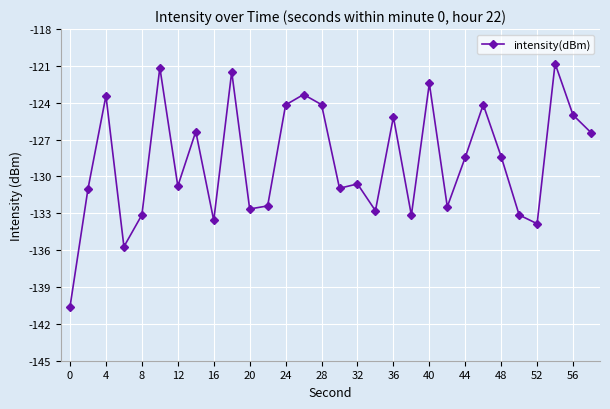

What is the minimum value shown in the chart?

-140.6